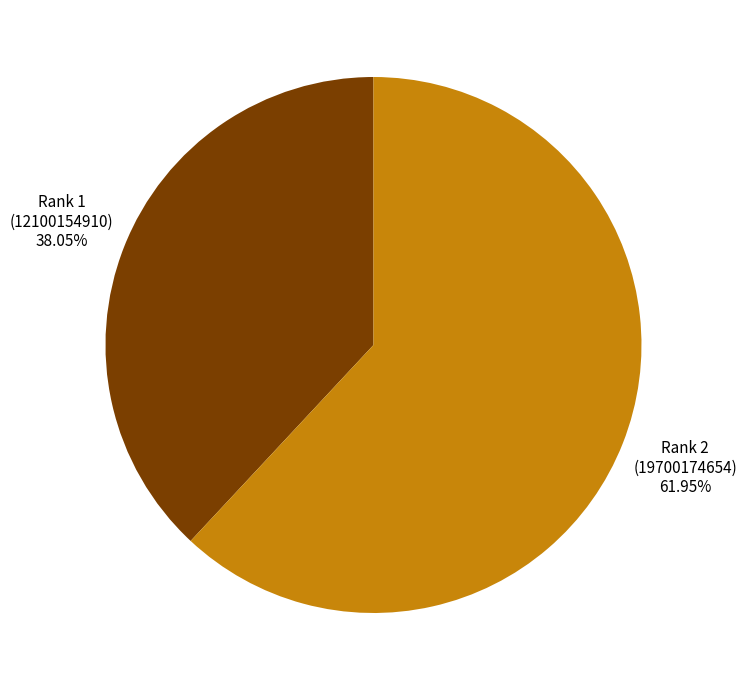

Does any single category account for the majority?

Yes